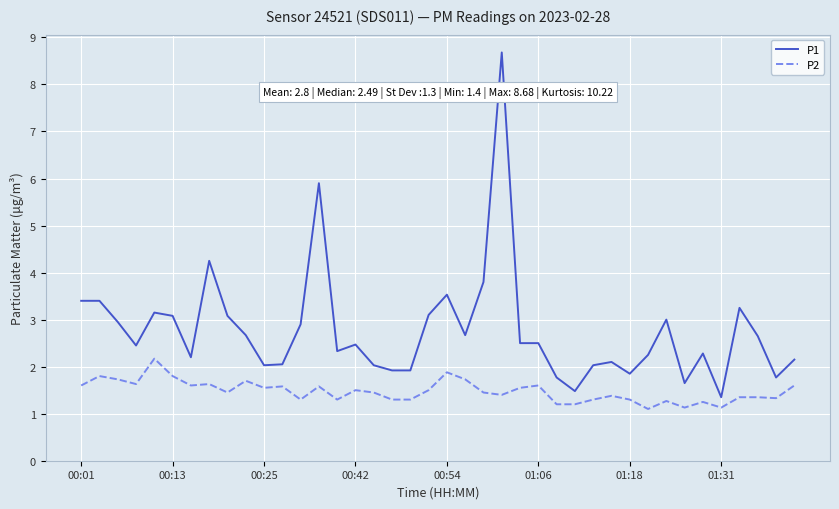

List the series in order of their overall mean, lowest first.

P2, P1